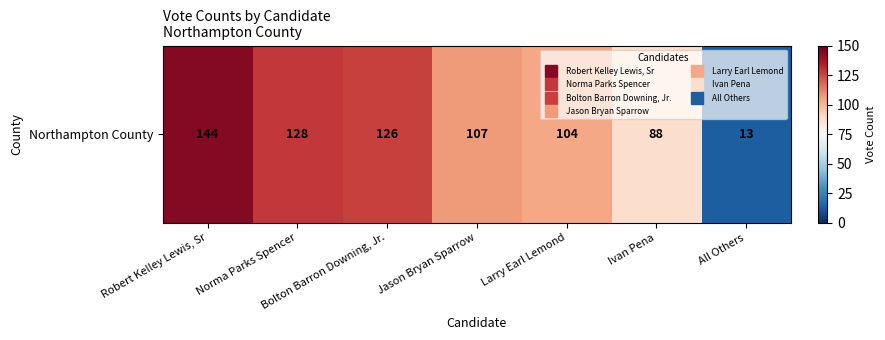

Reading right to left, list all the values displayed in this chart.

All Others=13	Ivan Pena=88	Larry Earl Lemond=104	Jason Bryan Sparrow=107	Bolton Barron Downing, Jr.=126	Norma Parks Spencer=128	Robert Kelley Lewis, Sr=144